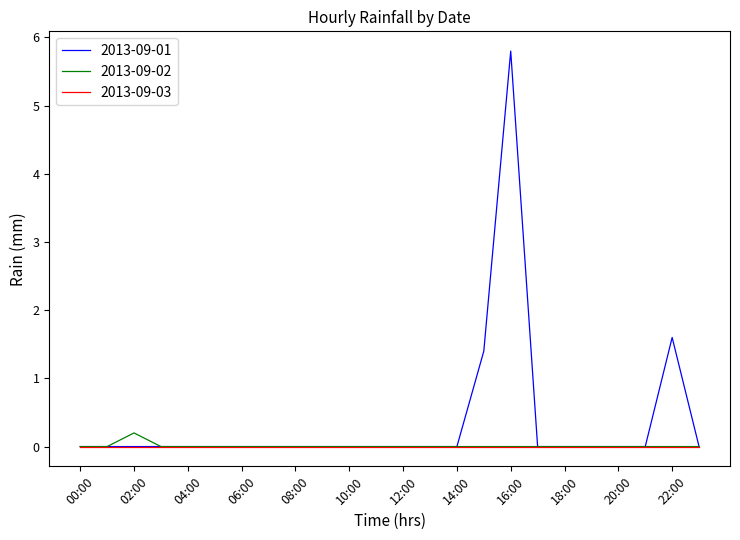

What is the average value of the 2013-09-01 series?

0.4